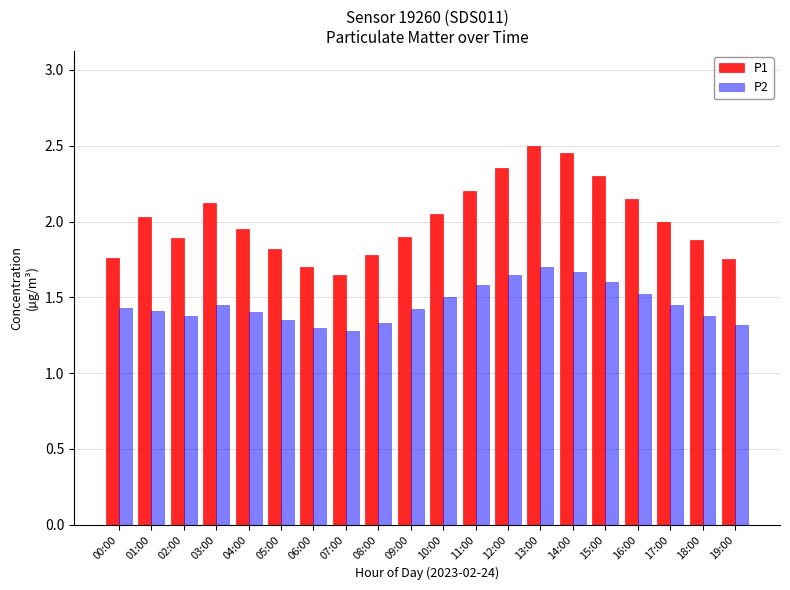

The P1 series shows 1.8 at 08:00. True or false?

True